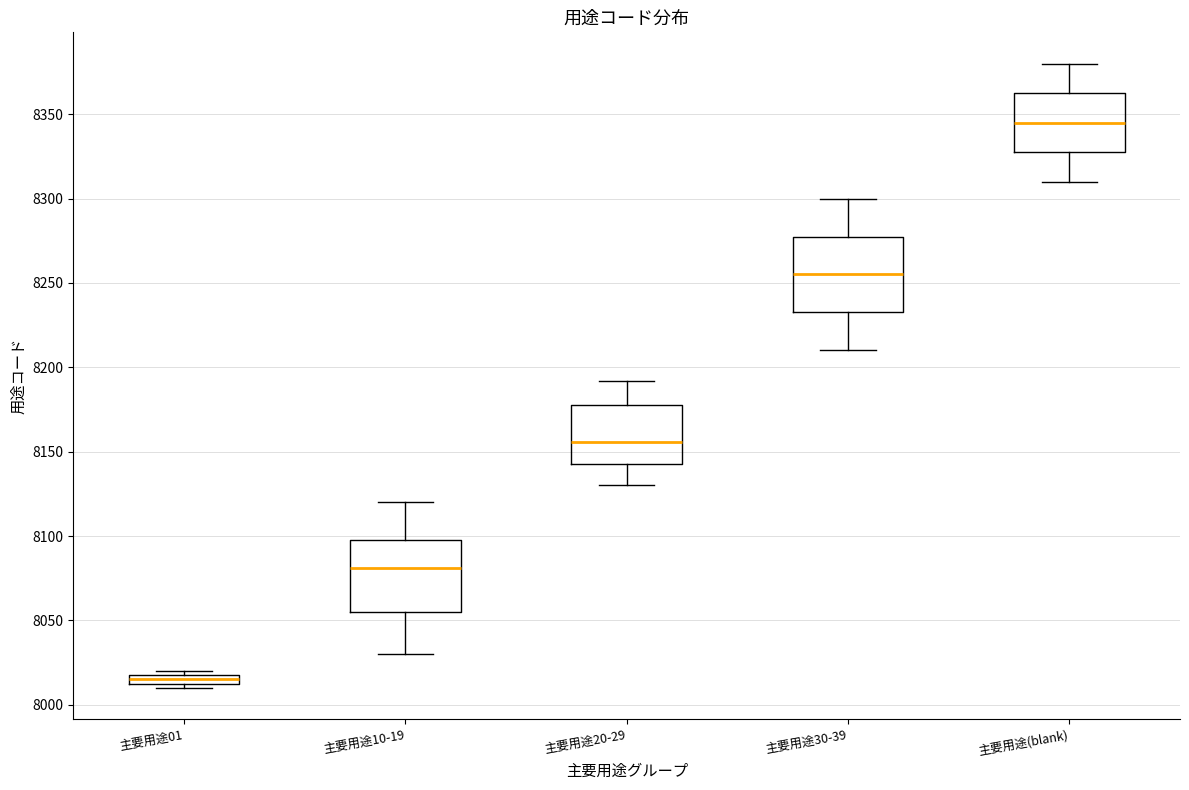

Which box has the lowest median line?

主要用途01